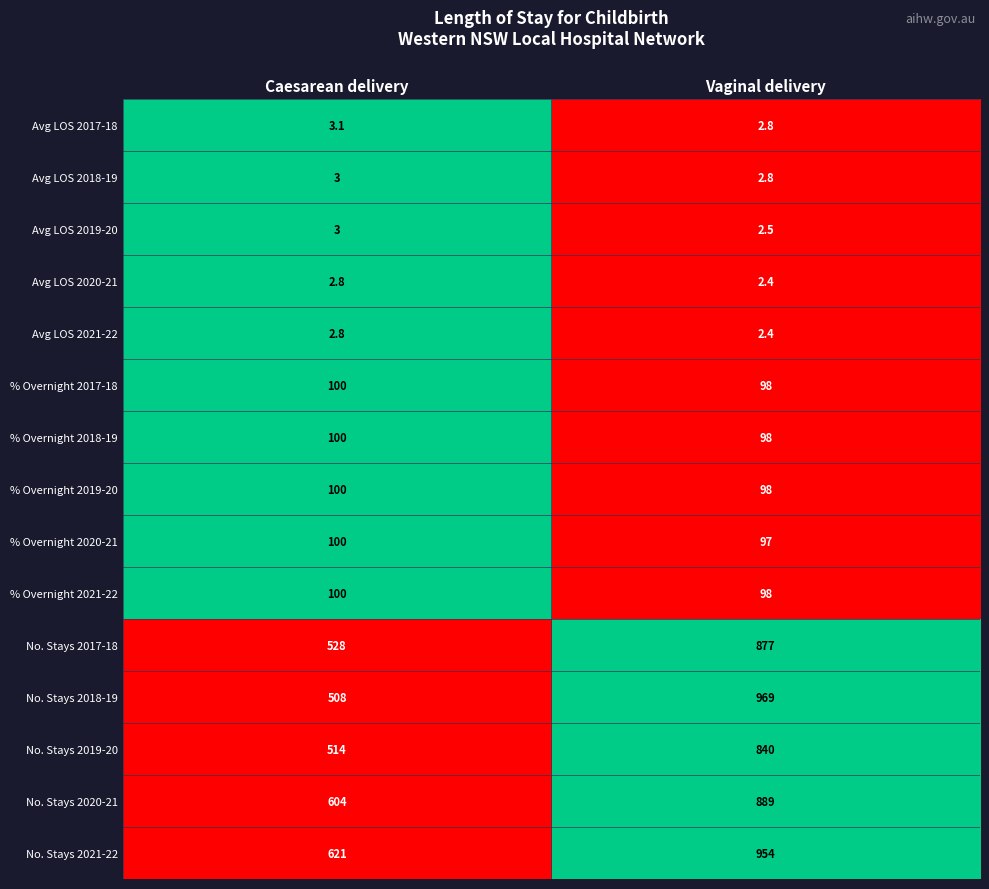

Which series has the widest spread of values?

No. Stays 2018-19